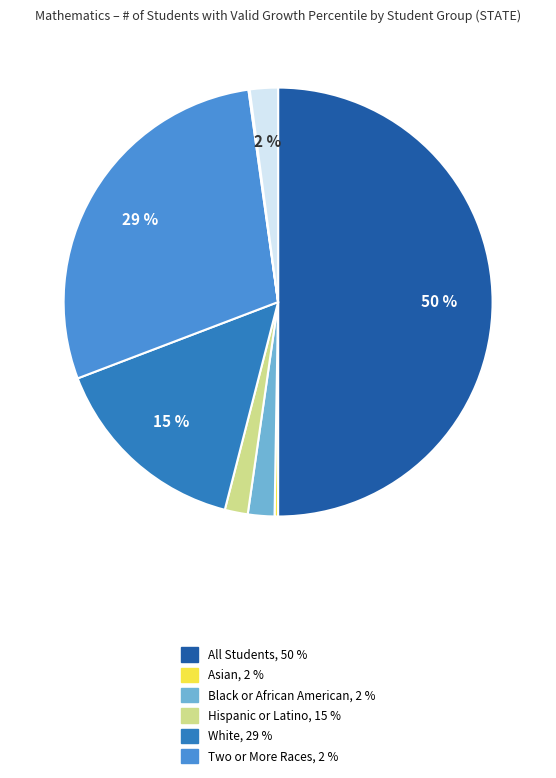

To the nearest percent, what is the average slice percentage?

12%